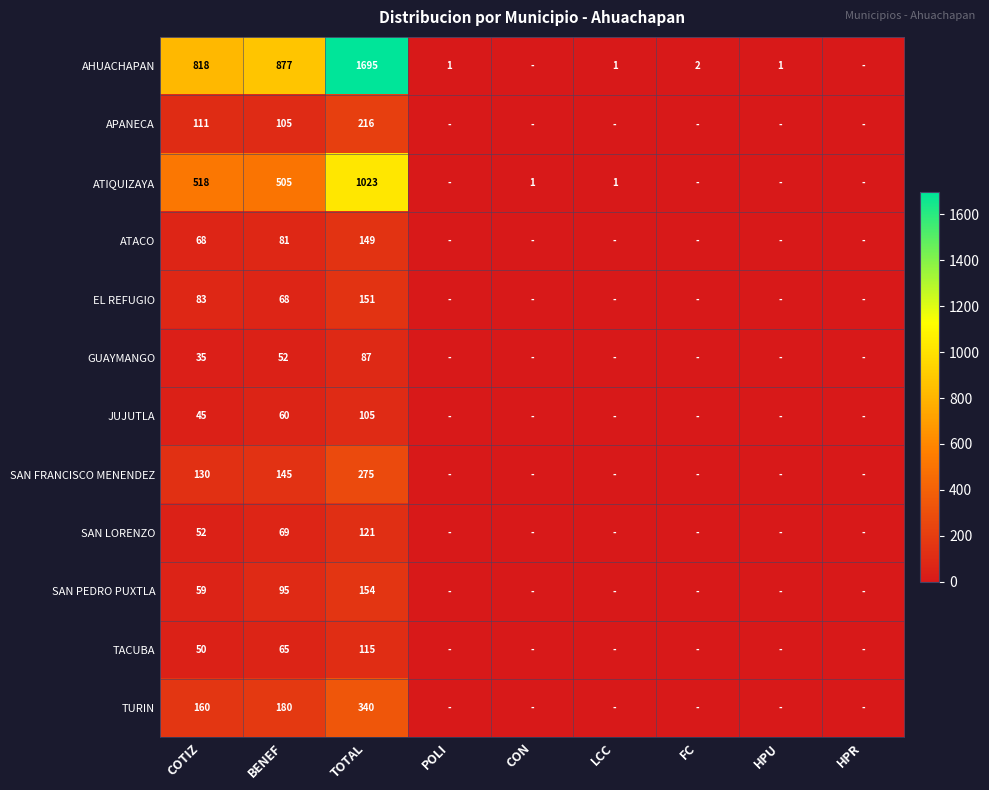

True or false: SAN PEDRO PUXTLA has a value of 35 at COTIZ.

False